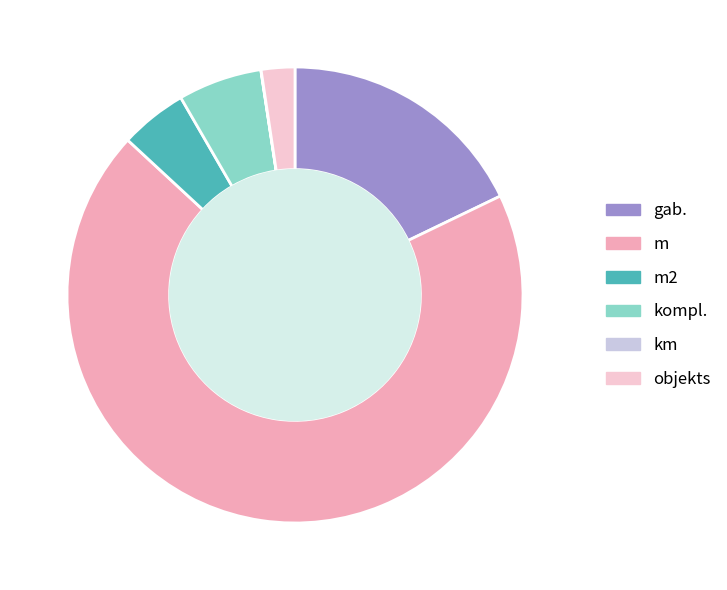

Approximately how many times larger is the value at gab. compared to m?

0.3